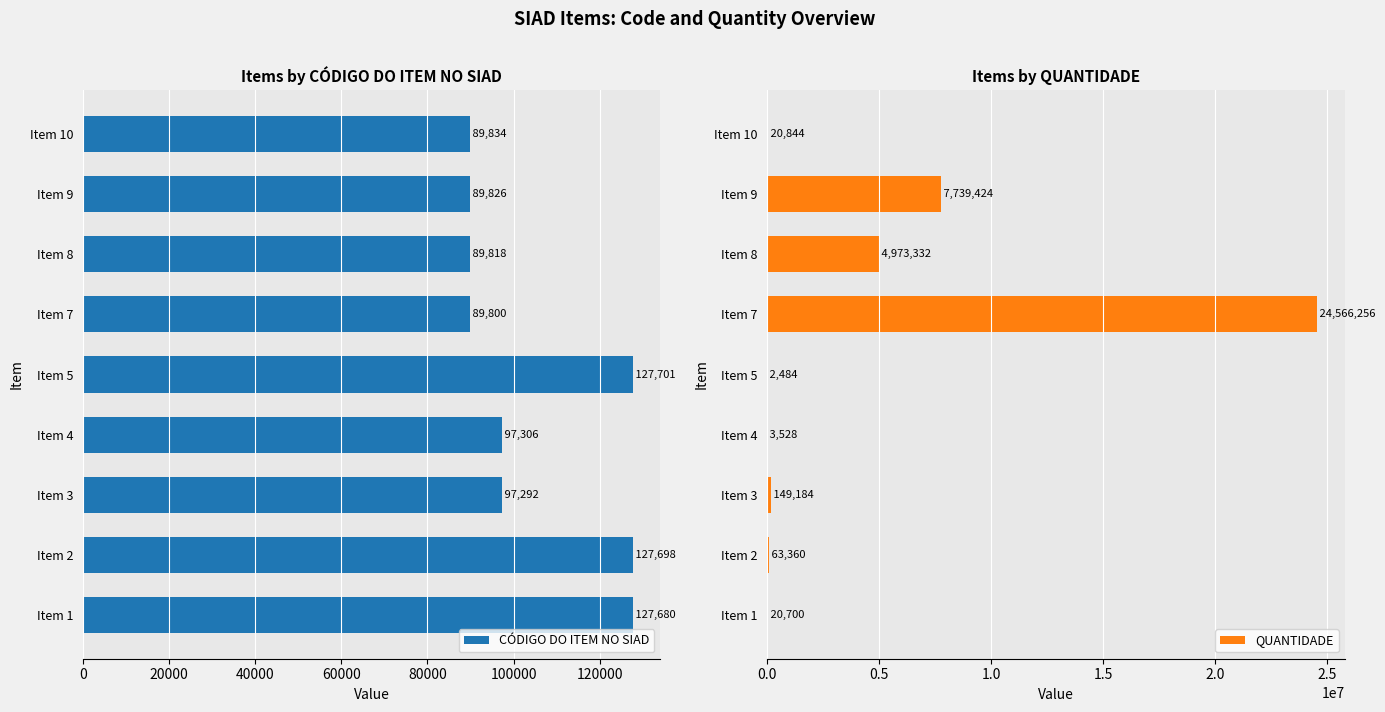

What value does the CÓDIGO DO ITEM NO SIAD series have at Item 2?

127698